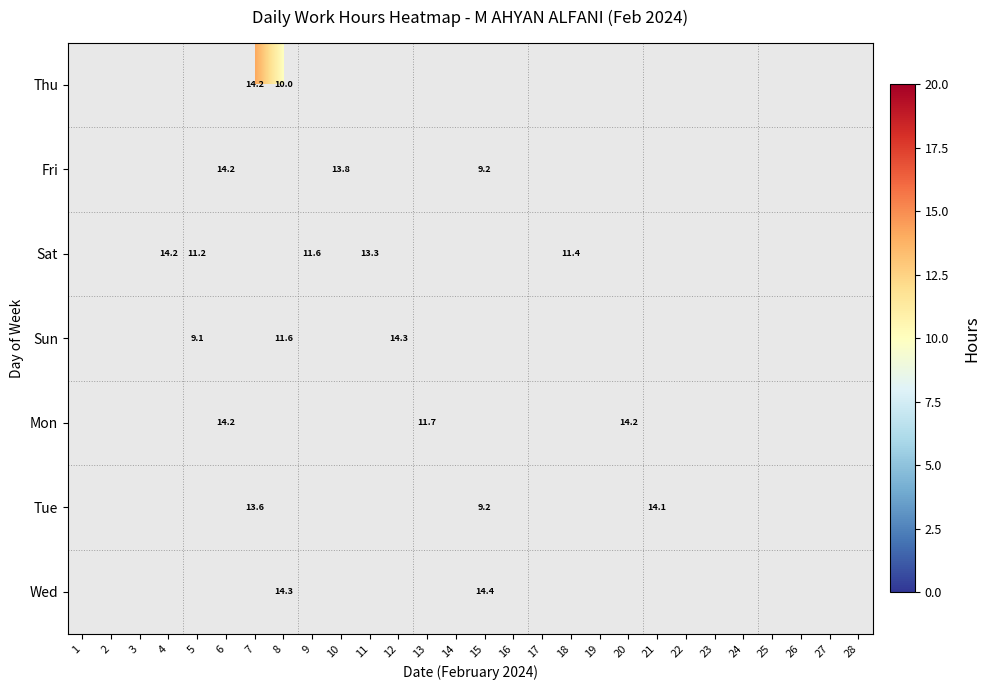

True or false: Sun has a value of 16.0 at 8.

False